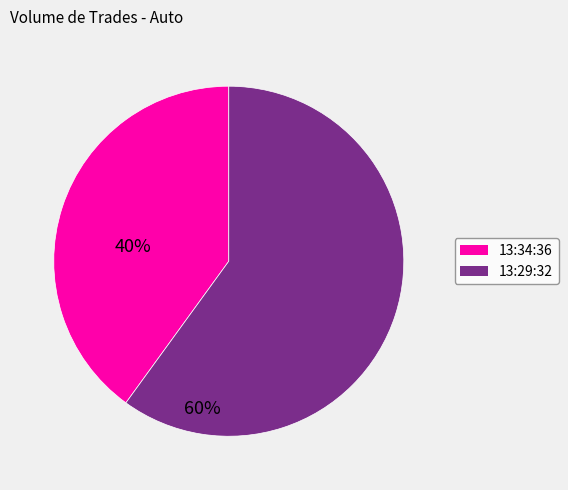

Does 13:34:36 represent more than half of the total?

No